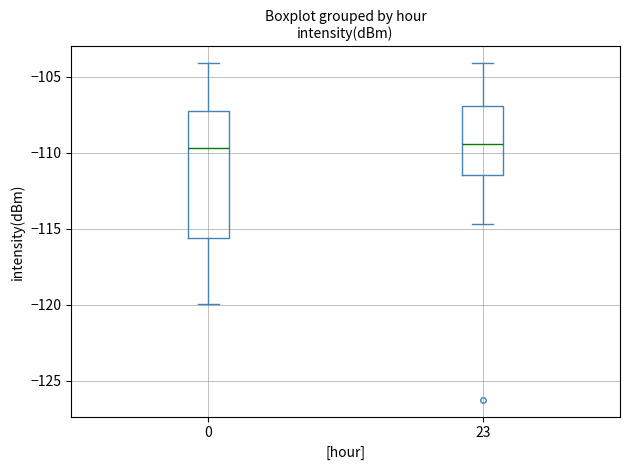

Where is the upper edge of the box at x = 23 on the y-axis? The values are not printed on the chart, so give them approximately, as read against the axis.

-107.0